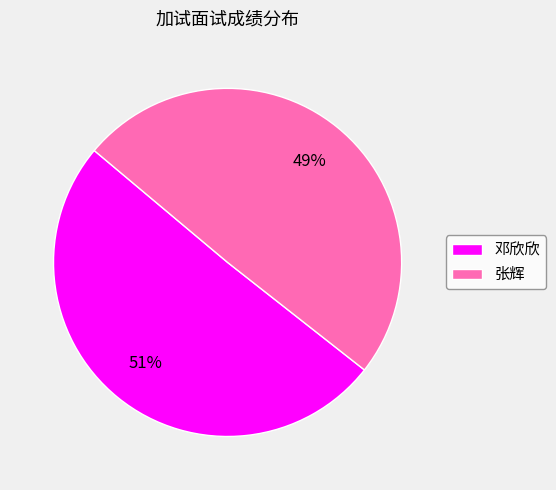

Is it true that 张辉 is 37% of the pie?

False